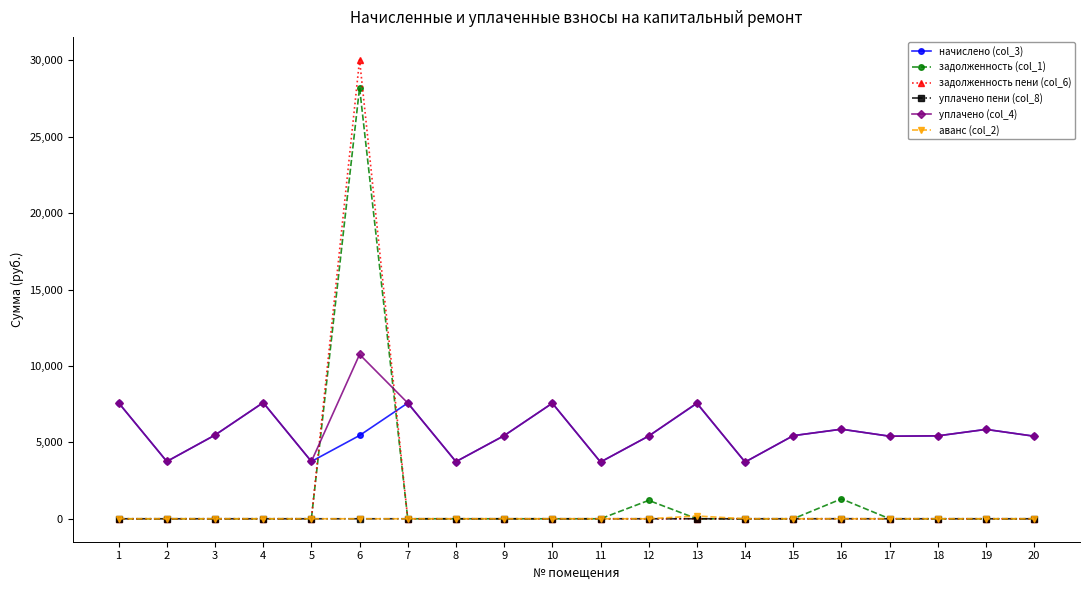

True or false: задолженность пени (col_6) has more than 0 points higher than both neighbors.

True